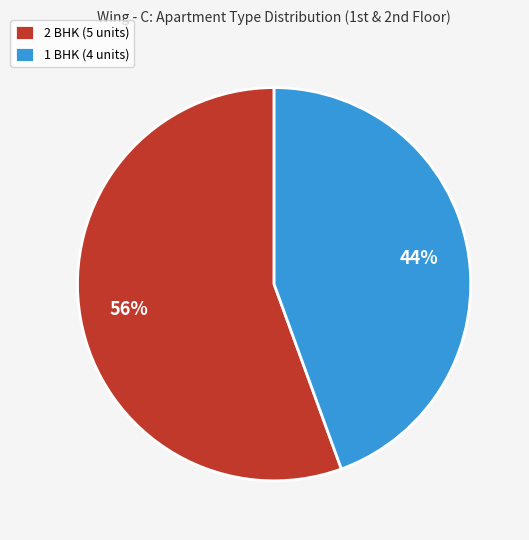

Count the number of slices in the pie.

2